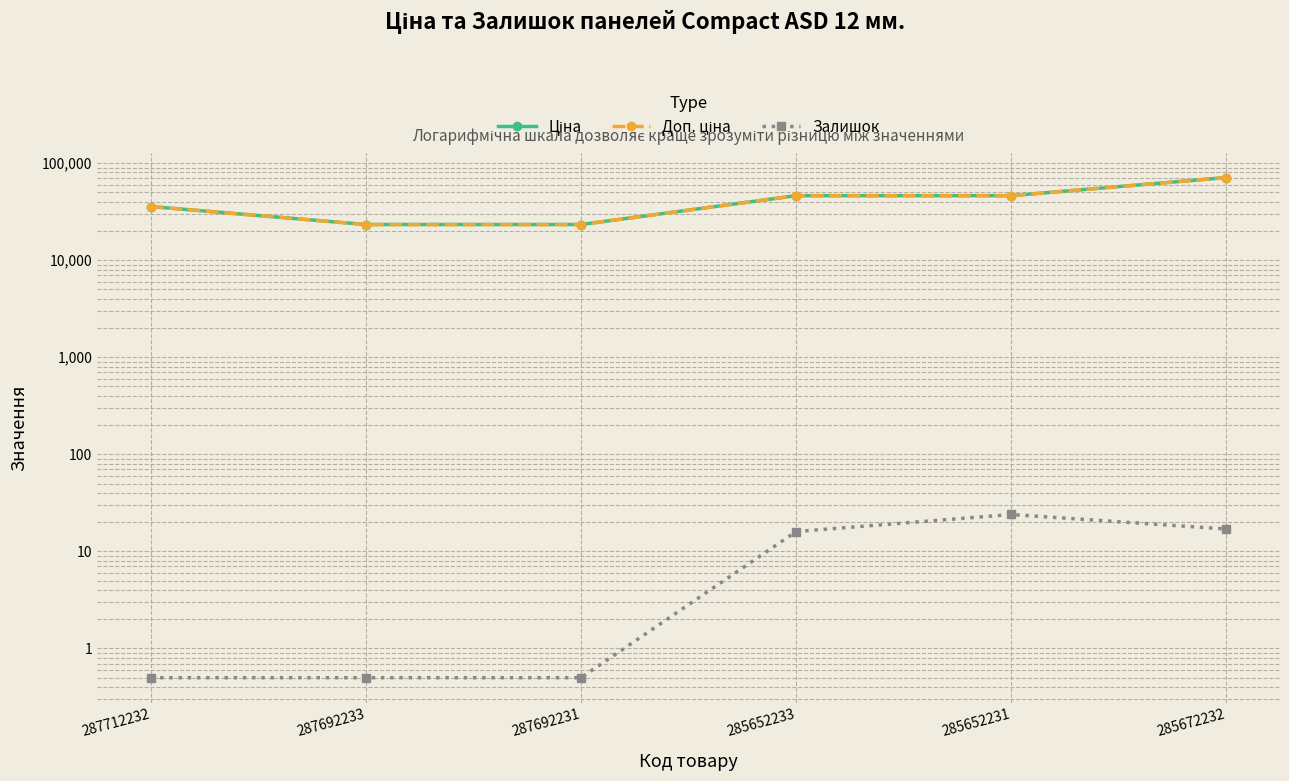

Which series changed the most between 287692231 and 285652231?

Ціна